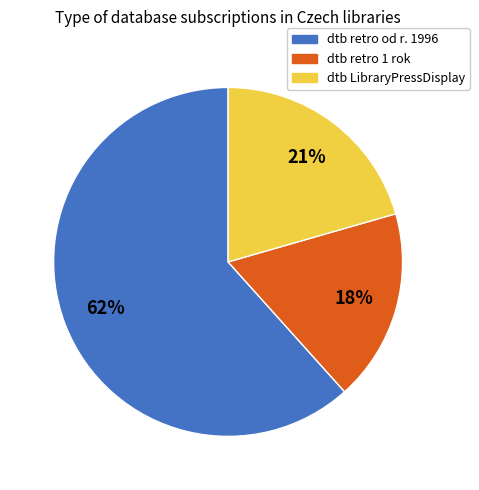

To the nearest percent, what is the difference between the largest and smallest slice percentages?

44%